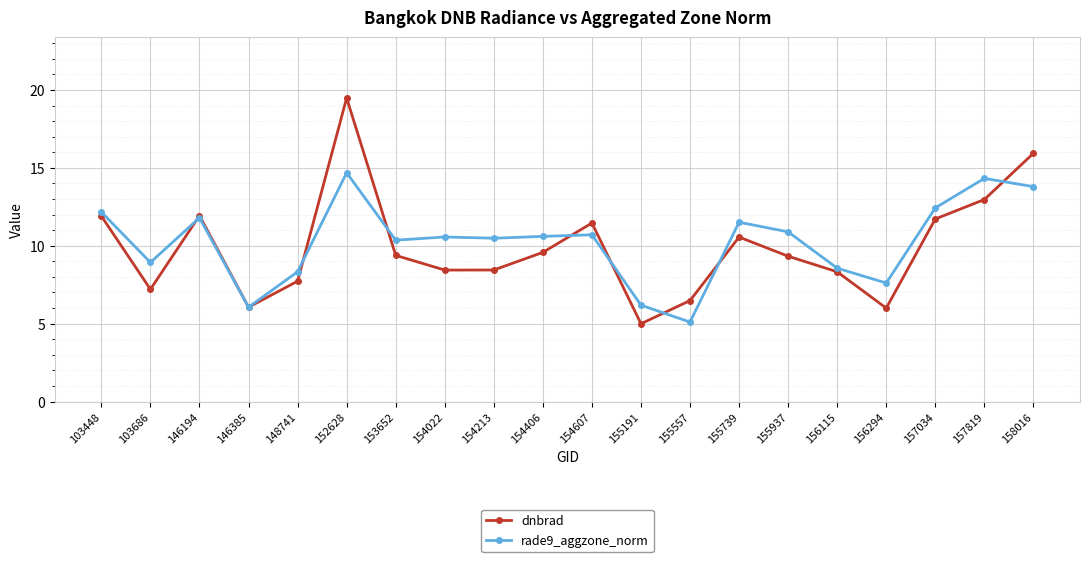

Rank the series by their maximum value, from lowest to highest.

rade9_aggzone_norm, dnbrad